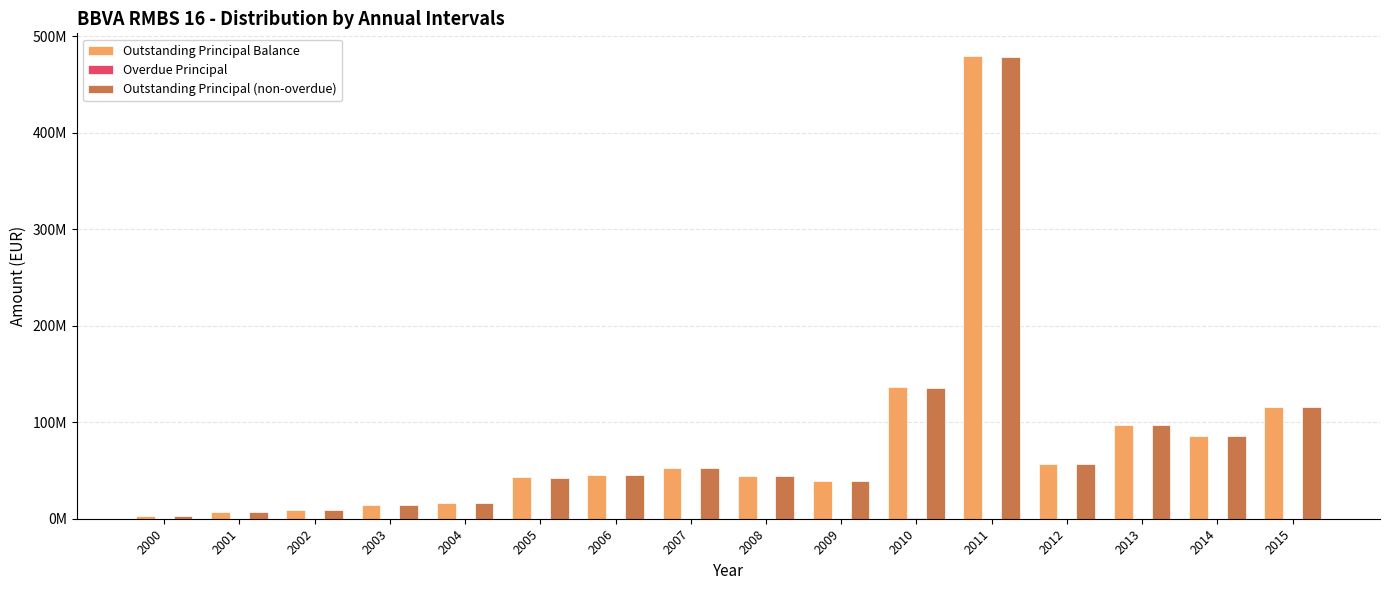

At which category is the sum across all series the highest?

2011